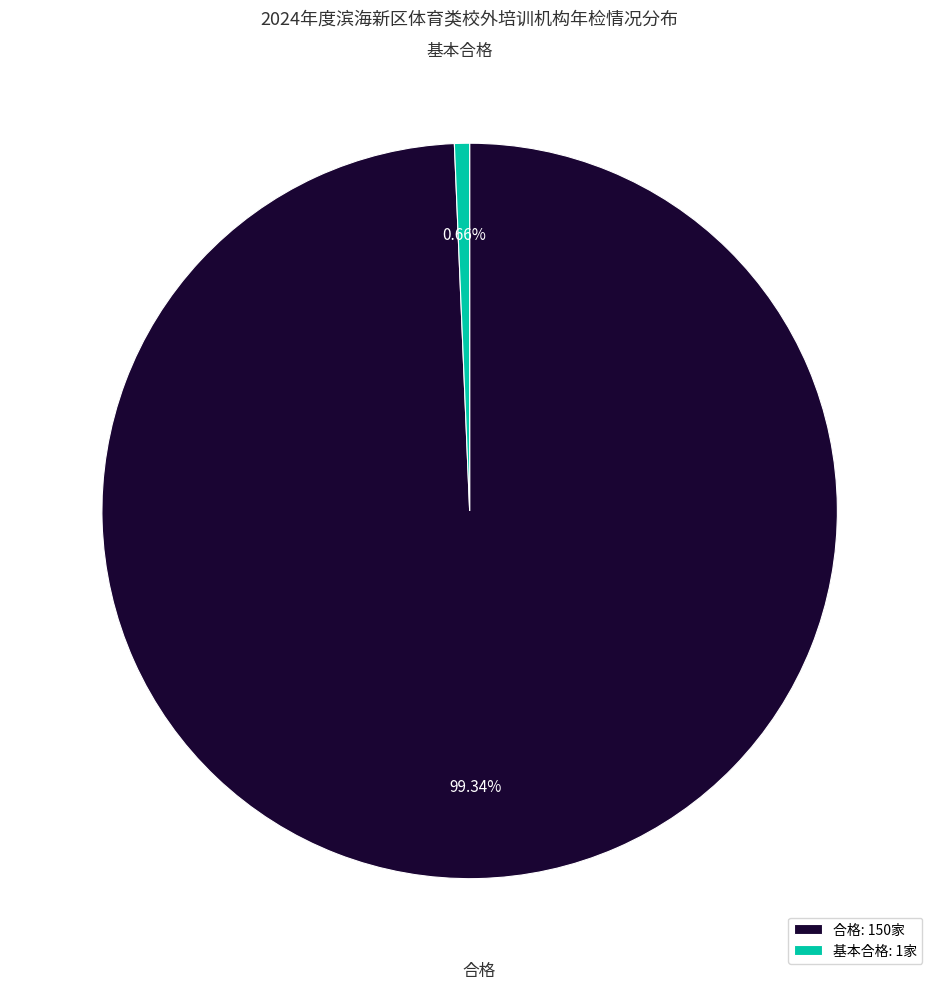

Is there any slice that represents more than half of the pie?

Yes